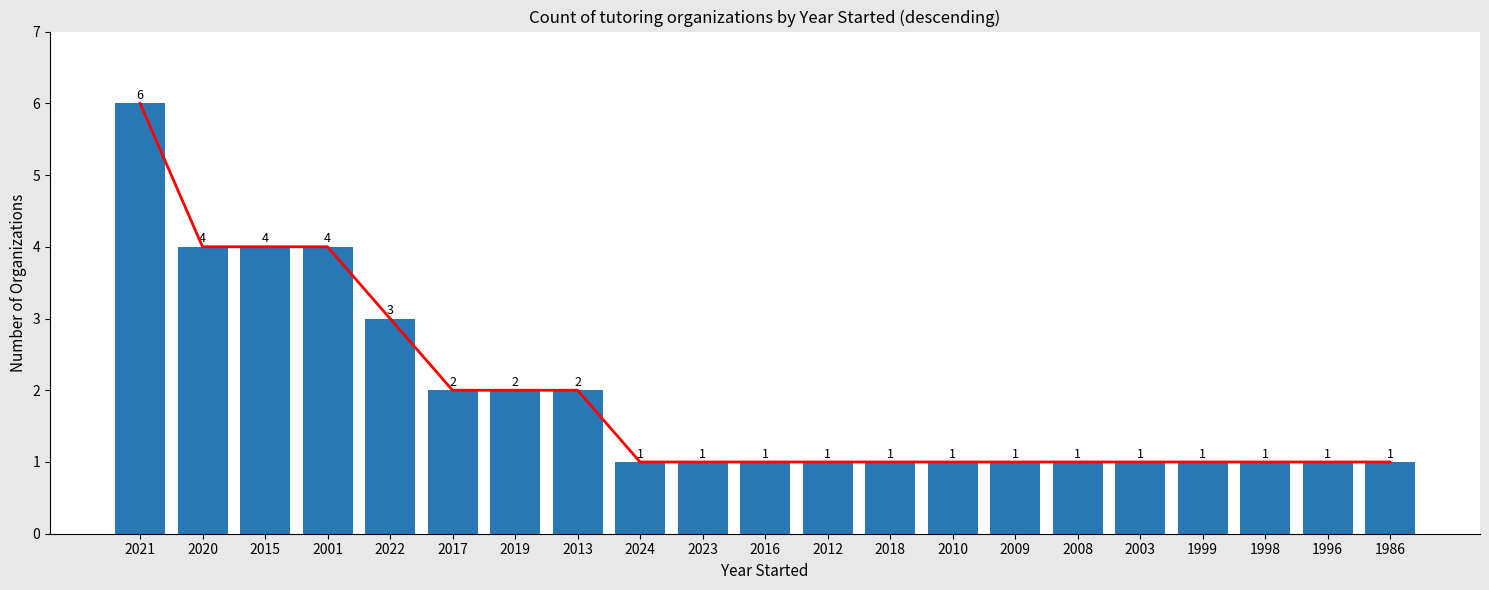

What is the average value of the Trend series?

2